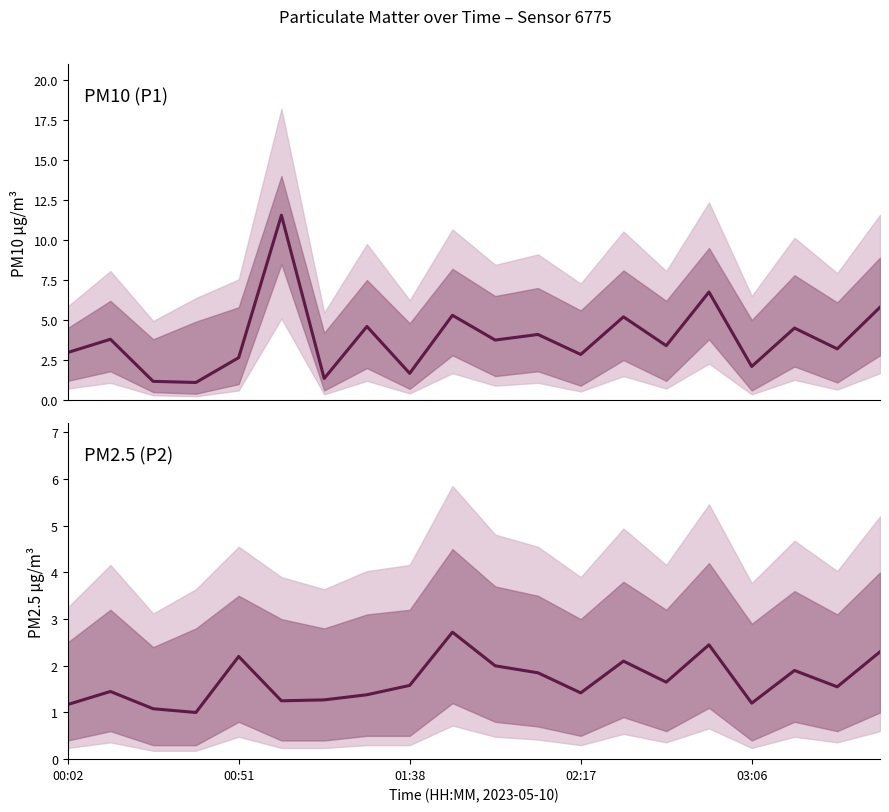

Rank the series at 17 from lowest to highest value.

P2 (PM2.5), P1 (PM10)